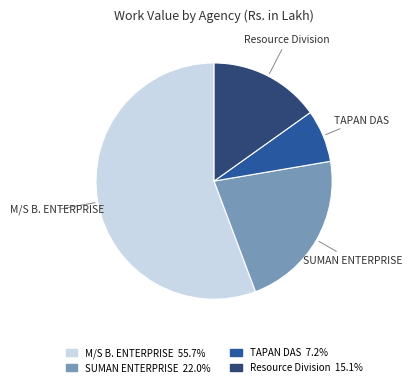

Rank the categories by value from highest to lowest.

M/S B. ENTERPRISE, SUMAN ENTERPRISE, Resource Division, TAPAN DAS